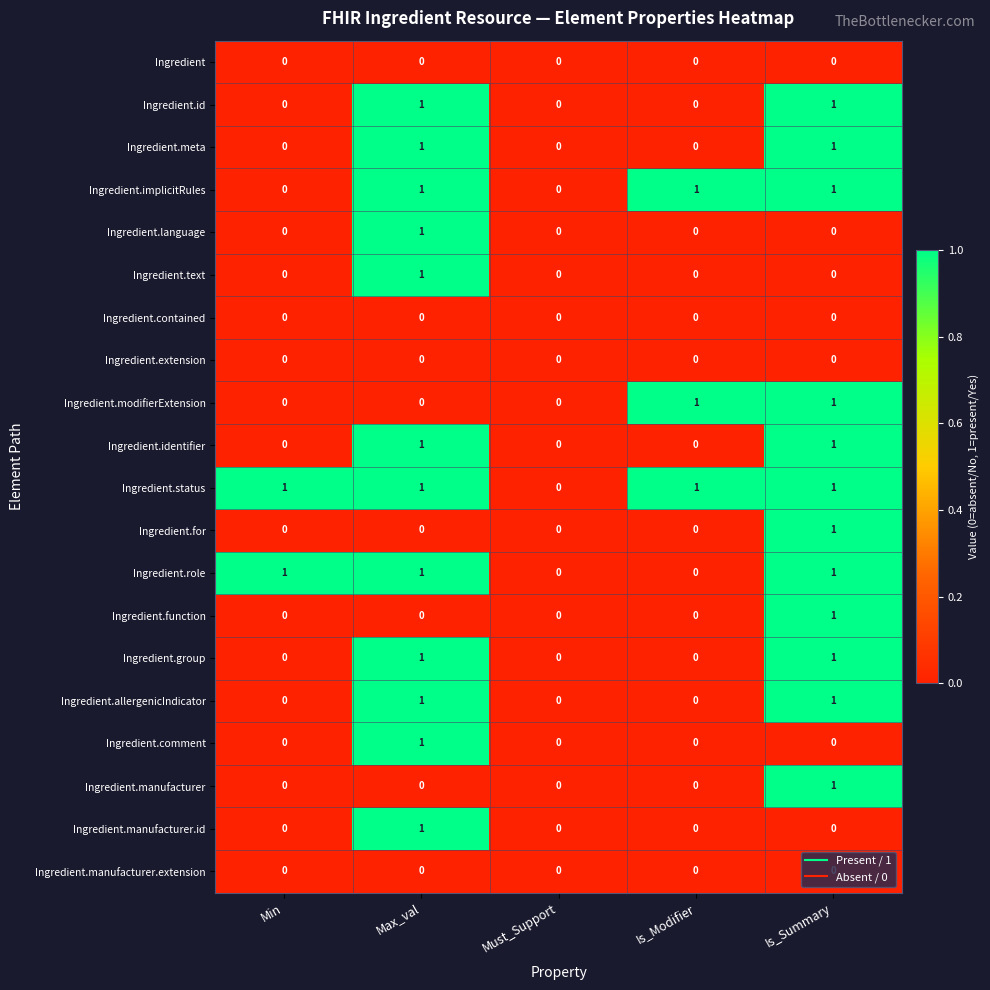

What is the total value across all series at Is_Modifier?

3